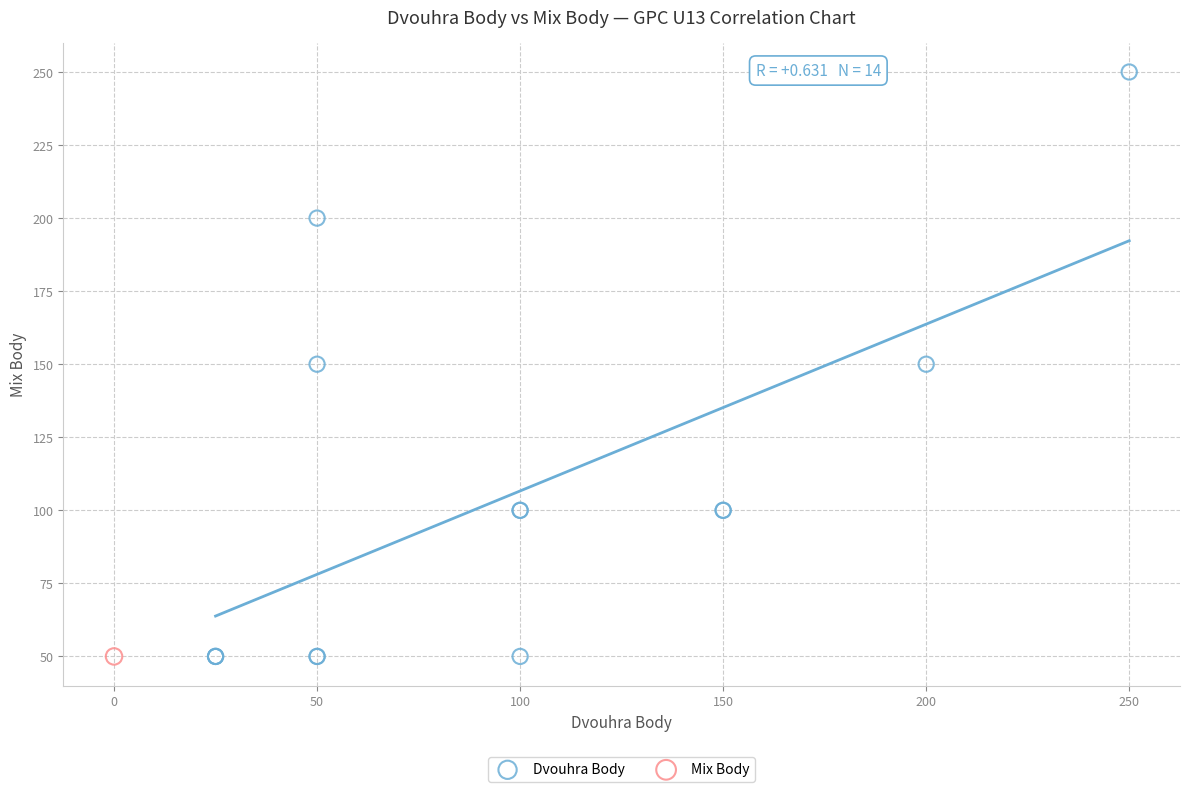

What are all the series names shown in the legend?

Dvouhra Body, Mix Body